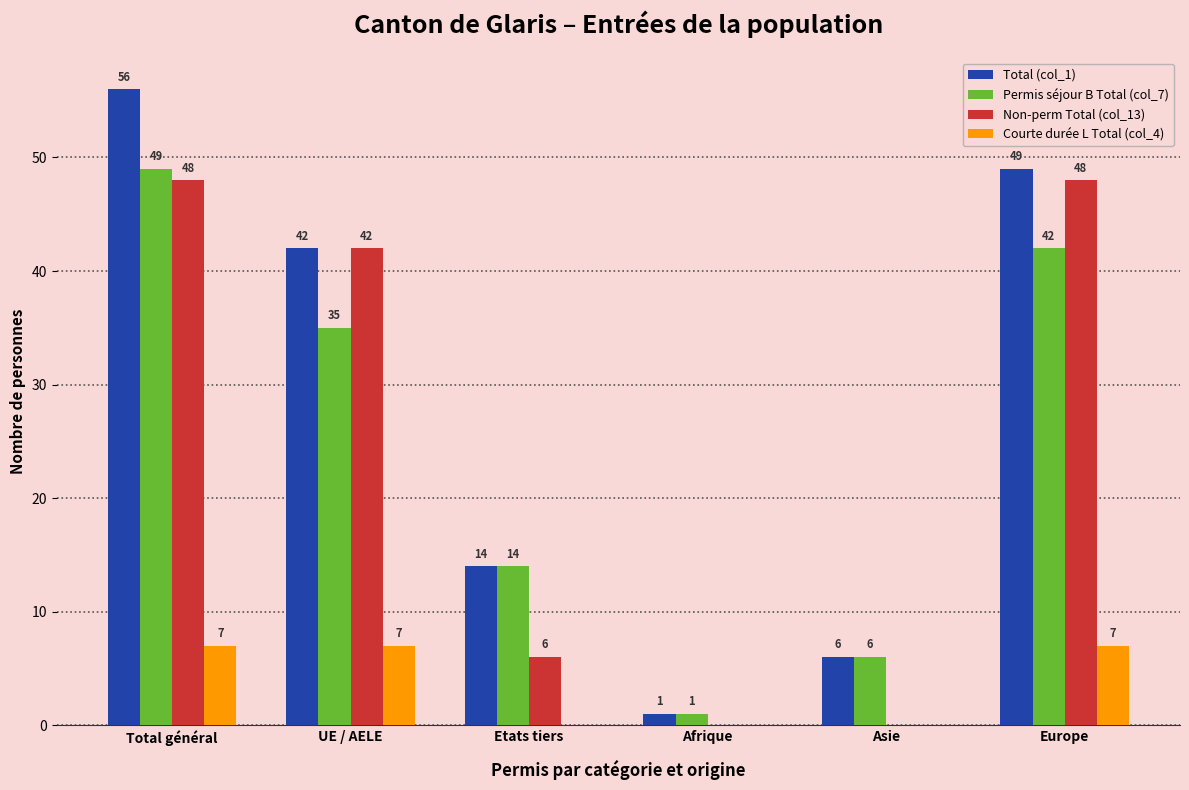

The Total (col_1) series shows 62 at UE / AELE. True or false?

False